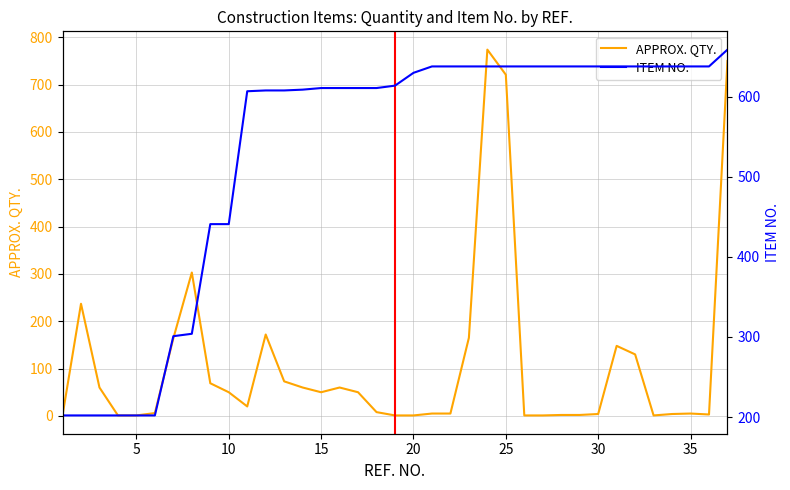

Which series changed the most between 20 and 30?

APPROX. QTY.